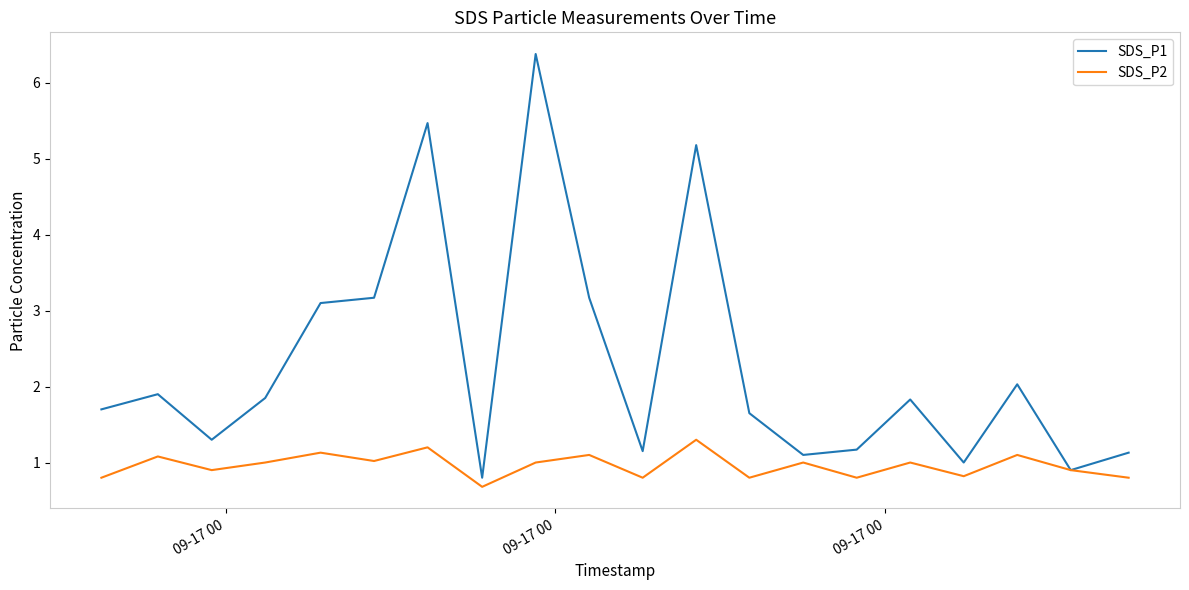

What is the smallest value displayed?

0.7